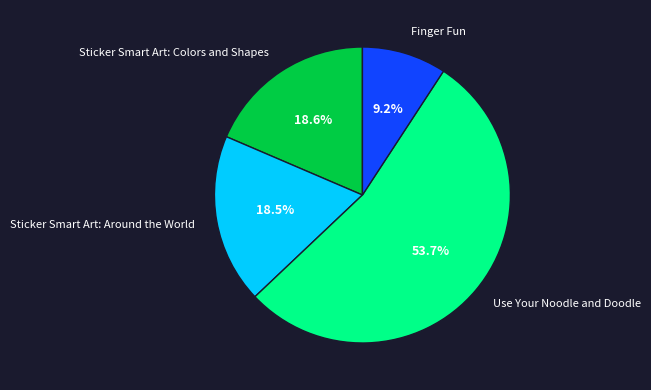

Between Finger Fun and Use Your Noodle and Doodle, which is larger?

Use Your Noodle and Doodle